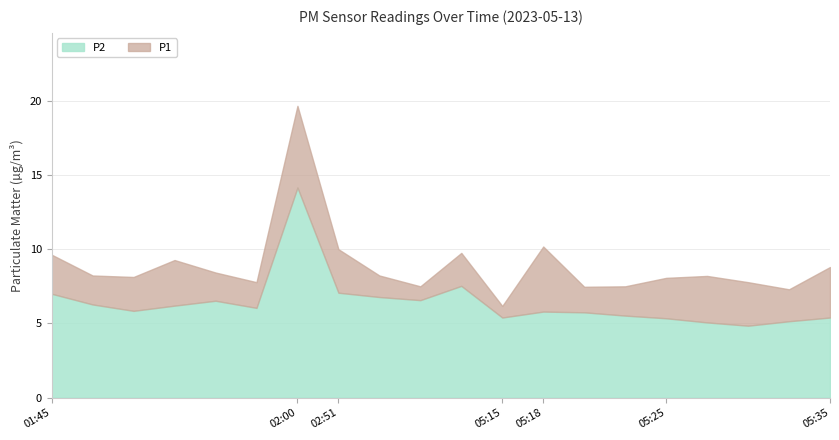

How many data points in P2 are less than 6?

10